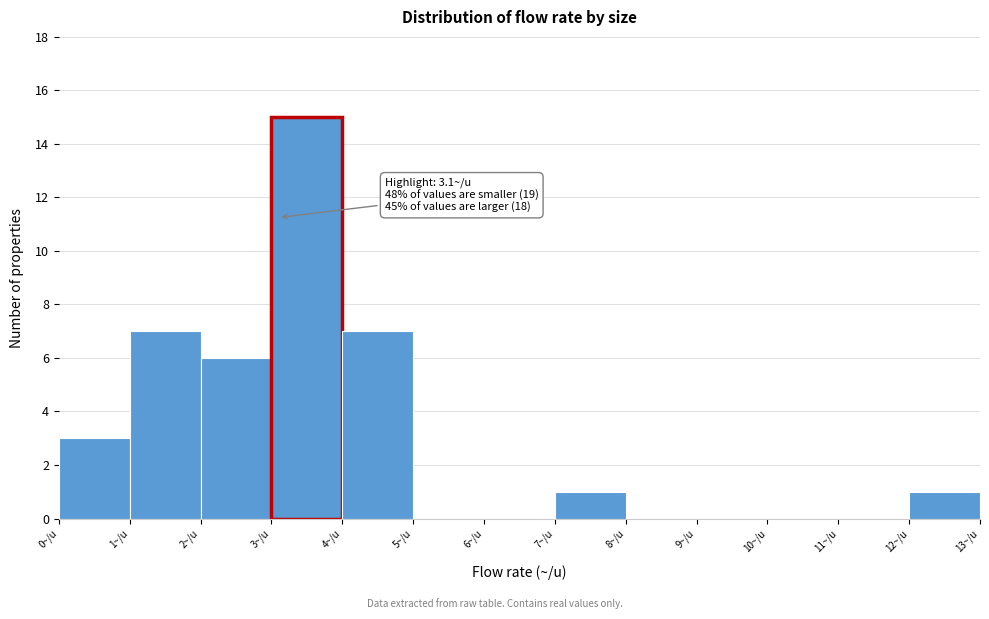

Which range on the x-axis has the tallest bar?

3 to 4